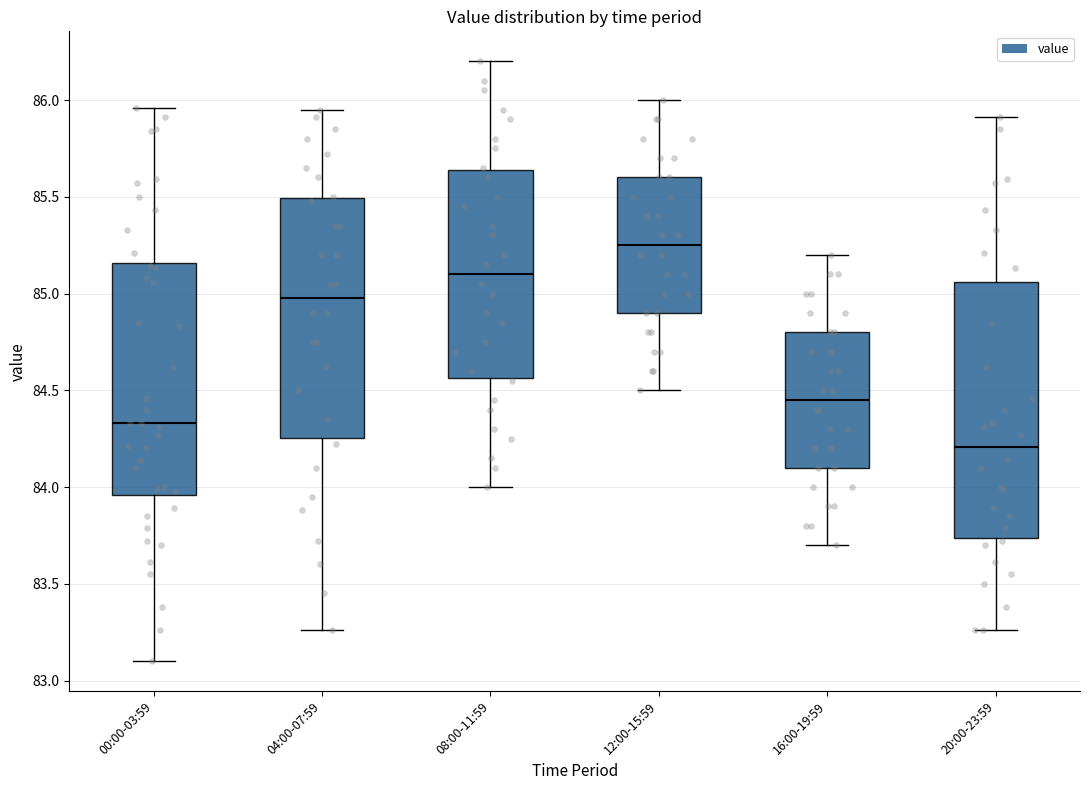

Reading left to right, read every box against the y-axis: the position of its median line, the range the box covers, and the ends of its whiskers. The values are not printed on the chart, so give them approximately, as read against the axis.

00:00-03:59: median 84.35, box 83.95 to 85.15, whiskers 83.10 to 85.95
04:00-07:59: median 85.00, box 84.25 to 85.50, whiskers 83.25 to 85.95
08:00-11:59: median 85.10, box 84.55 to 85.65, whiskers 84.00 to 86.20
12:00-15:59: median 85.25, box 84.90 to 85.60, whiskers 84.50 to 86.00
16:00-19:59: median 84.45, box 84.10 to 84.80, whiskers 83.70 to 85.20
20:00-23:59: median 84.20, box 83.75 to 85.05, whiskers 83.25 to 85.90